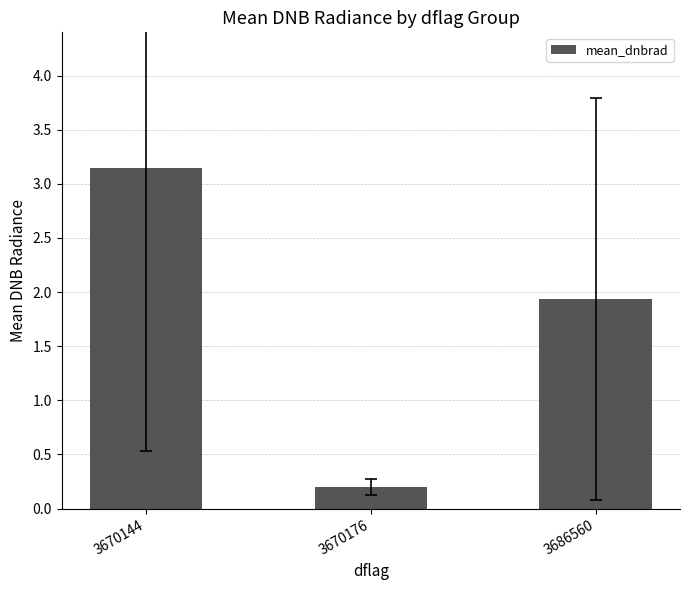

What is the maximum value shown in the chart?

3.1